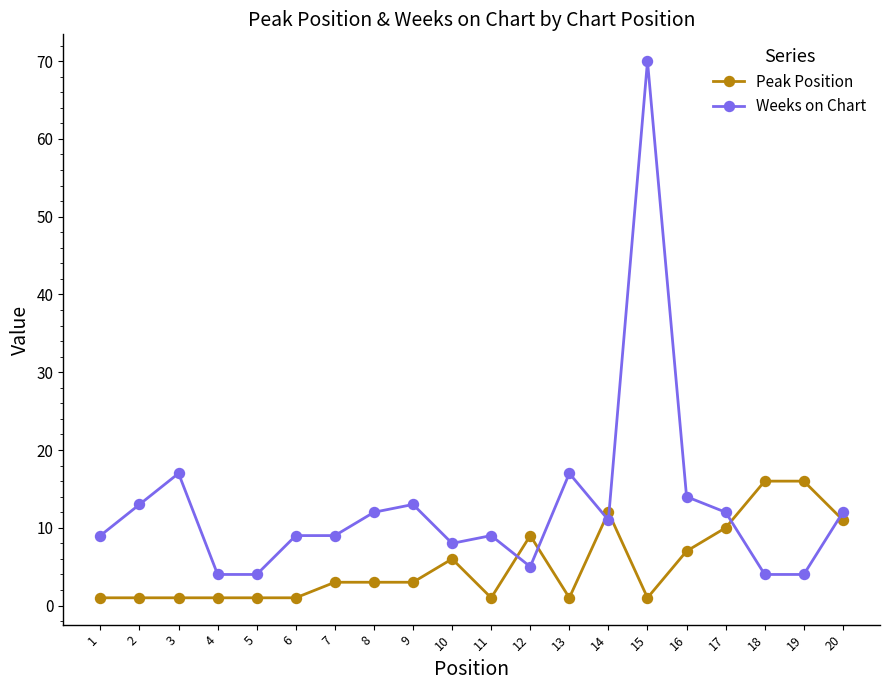

Which series has the largest total across all categories?

Weeks on Chart